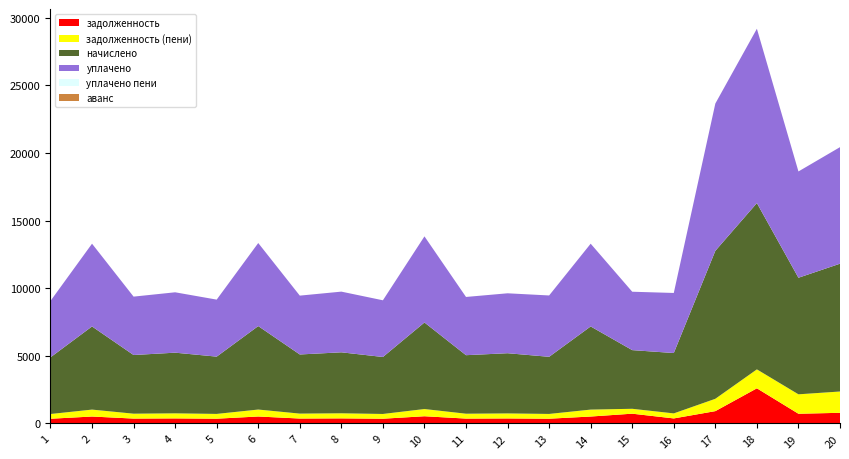

Reading left to right, transcribe all the data shown in this chart.

задолженность: 349.2	512.5	361.6	373.9	353.0	514.4	364.4	375.8	351.1	533.3	360.6	371.1	352.1	512.5	723.1	372.0	912.0	2599.7	718.4	787.7
задолженность (пени): 349.2	512.5	361.6	373.9	353.0	514.4	364.4	375.8	351.1	533.3	360.6	371.1	352.1	512.5	361.6	372.0	912.0	1399.7	1436.8	1575.3
начислено: 4190.8	6149.5	4338.8	4486.9	4236.4	6172.3	4373.0	4509.6	4213.6	6400.1	4327.4	4452.7	4225.0	6149.5	4338.8	4464.1	10943.9	12299.0	8620.7	9452.0
уплачено: 4170.5	6119.8	4317.9	4465.2	4215.9	6142.5	4351.9	4487.8	4193.2	6369.2	4306.5	4431.2	4536.2	6119.8	4317.9	4442.6	10891.0	12892.5	7860.7	8618.7
уплачено пени: 0.0	0.0	0.0	0.0	0.0	0.0	0.0	0.0	0.0	0.0	0.0	0.0	0.0	0.0	0.0	0.0	0.0	0.0	0.0	0.0
аванс: 0.0	0.0	0.0	0.0	0.0	0.0	0.0	0.0	0.0	0.0	0.0	0.0	0.0	0.0	0.0	0.0	0.0	0.0	0.0	0.0